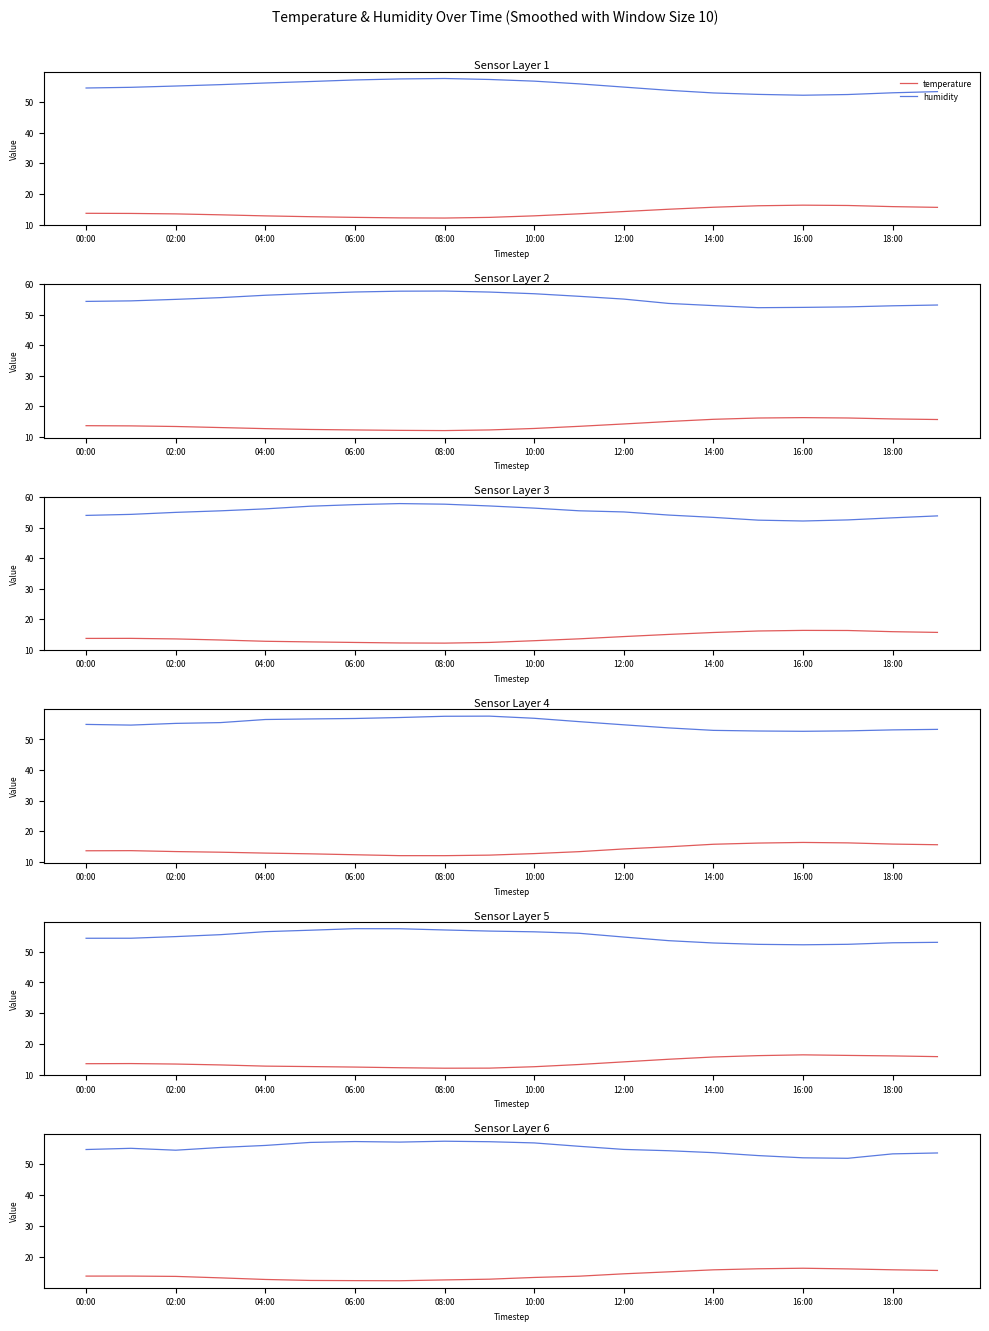

At 16:00, list the series in order from largest to smallest.

humidity, temperature